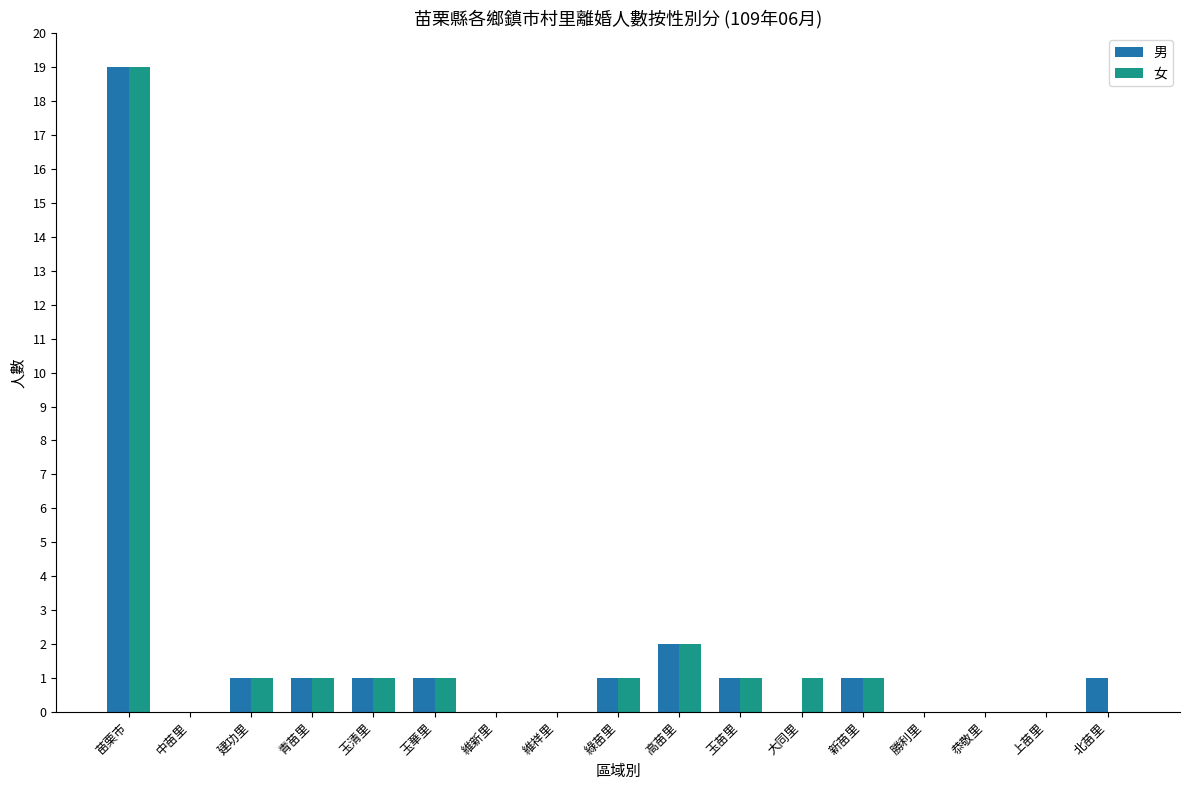

Reading right to left, what are all the values shown in this chart?

男: 北苗里=1	上苗里=0	恭敬里=0	勝利里=0	新苗里=1	大同里=0	玉苗里=1	高苗里=2	綠苗里=1	維祥里=0	維新里=0	玉華里=1	玉清里=1	青苗里=1	建功里=1	中苗里=0	苗栗市=19
女: 北苗里=0	上苗里=0	恭敬里=0	勝利里=0	新苗里=1	大同里=1	玉苗里=1	高苗里=2	綠苗里=1	維祥里=0	維新里=0	玉華里=1	玉清里=1	青苗里=1	建功里=1	中苗里=0	苗栗市=19